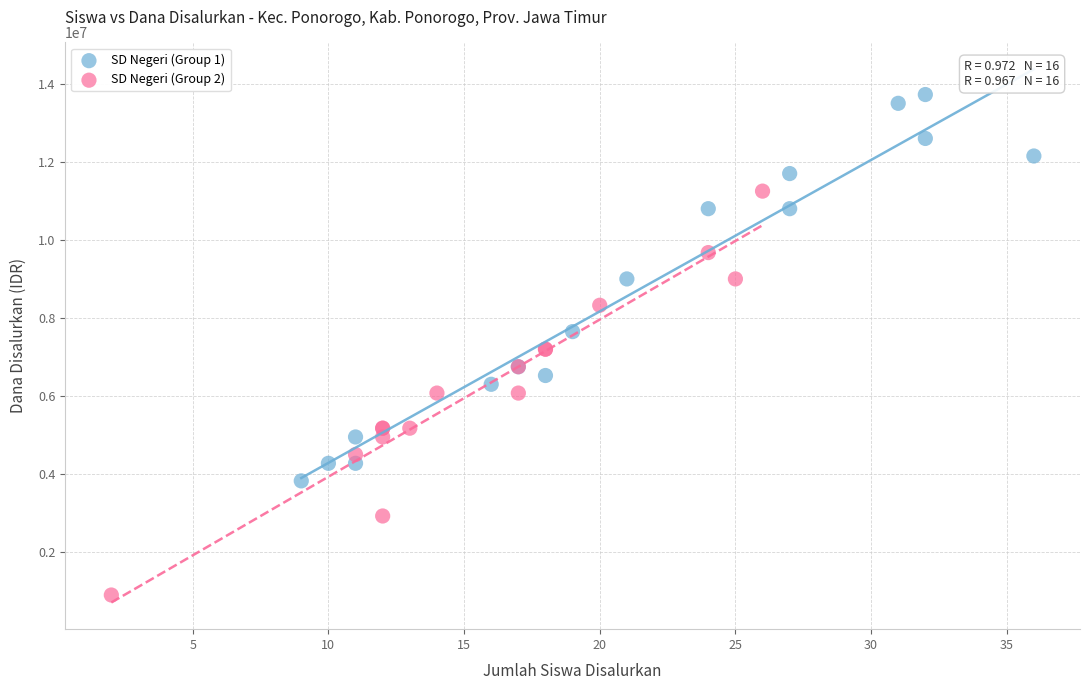

Which series reaches the minimum Y coordinate?

SD Negeri (Group 2)